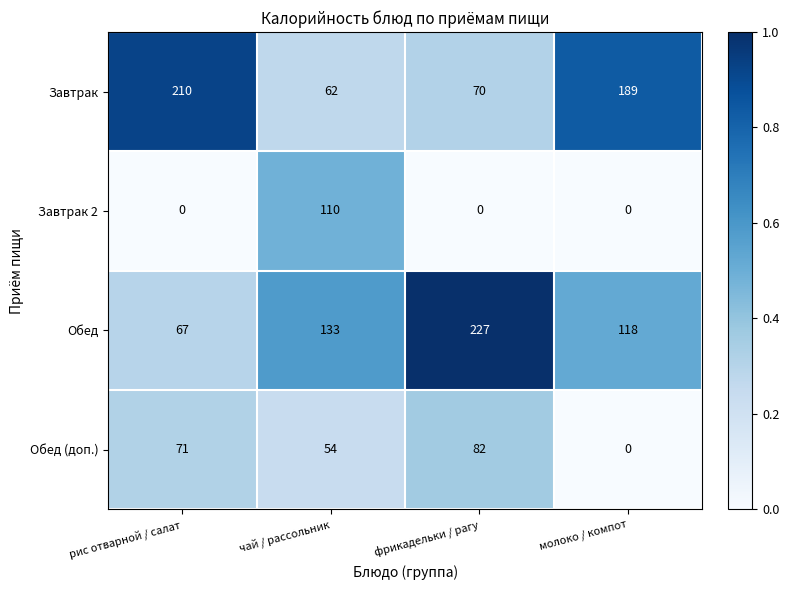

Reading right to left, list all the values displayed in this chart.

Завтрак: 189	70	62	210
Завтрак 2: 0	0	110	0
Обед: 118	227	133	67
Обед (доп.): 0	82	54	71